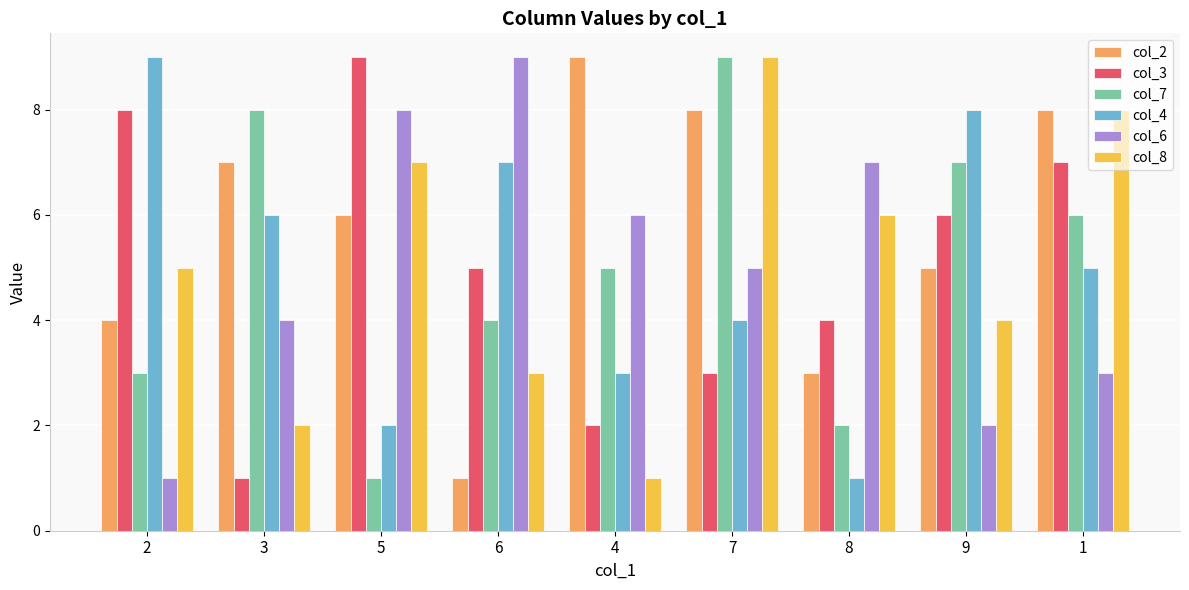

At which label does col_8 reach its minimum?

4